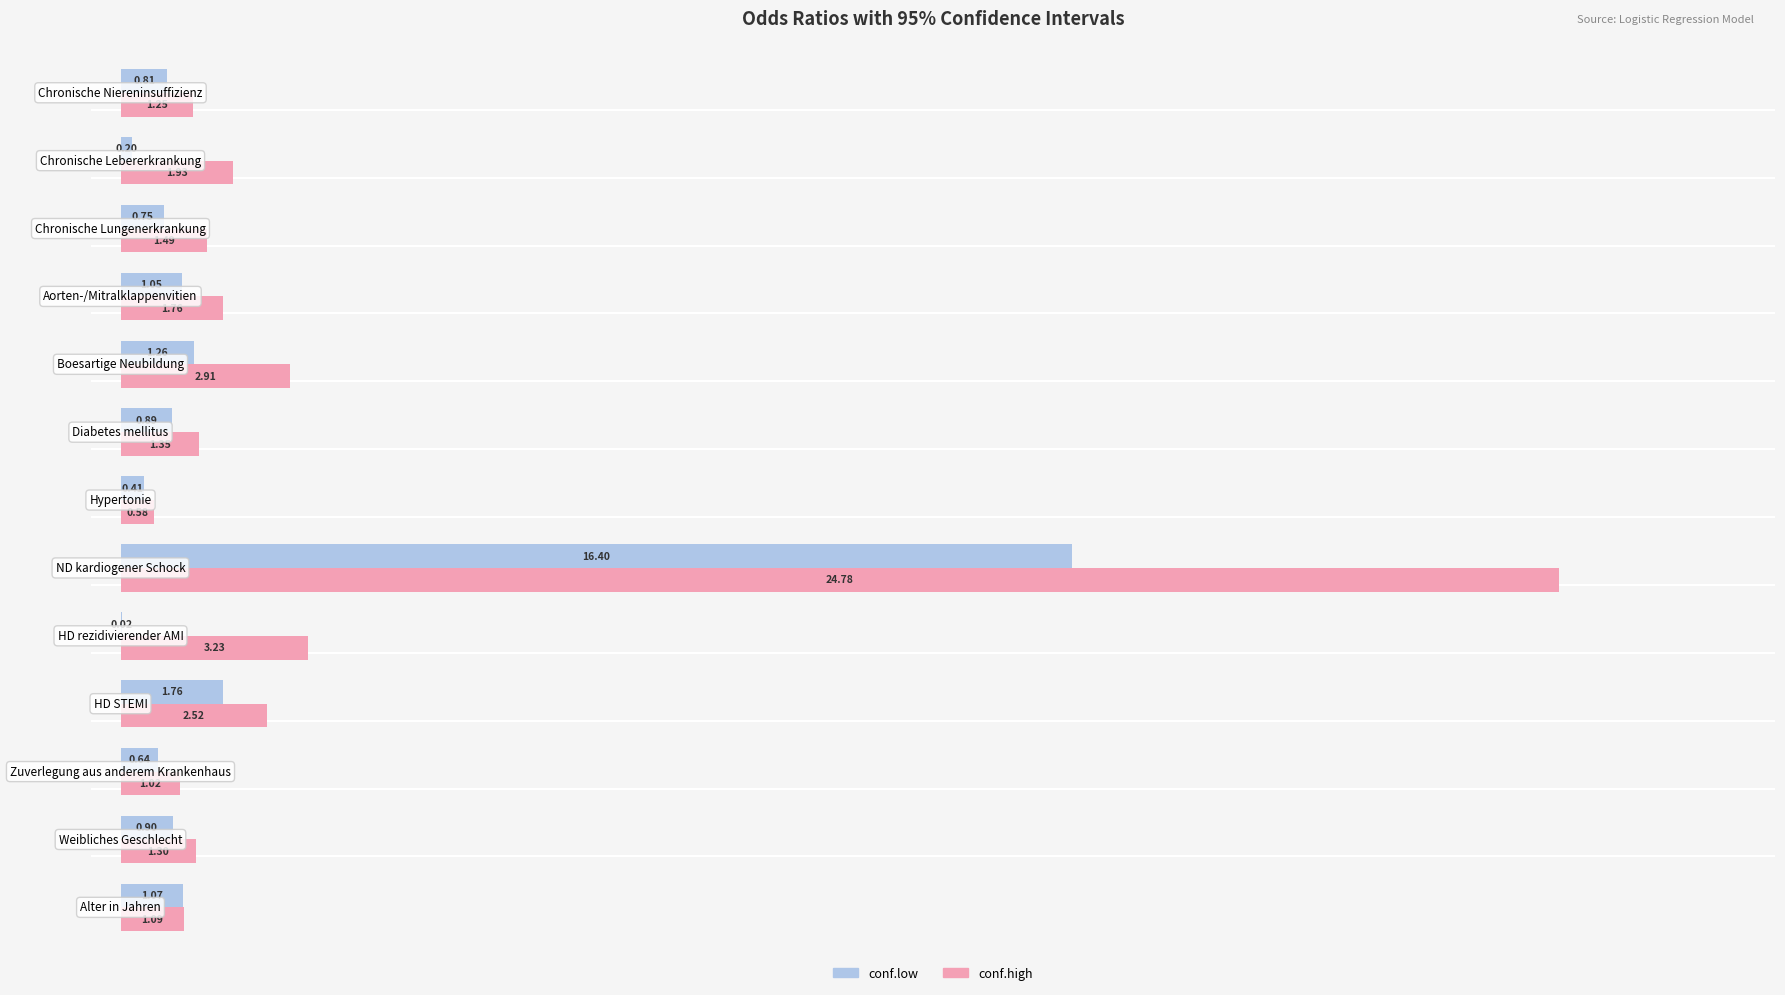

Which series has the largest total across all categories?

conf.high